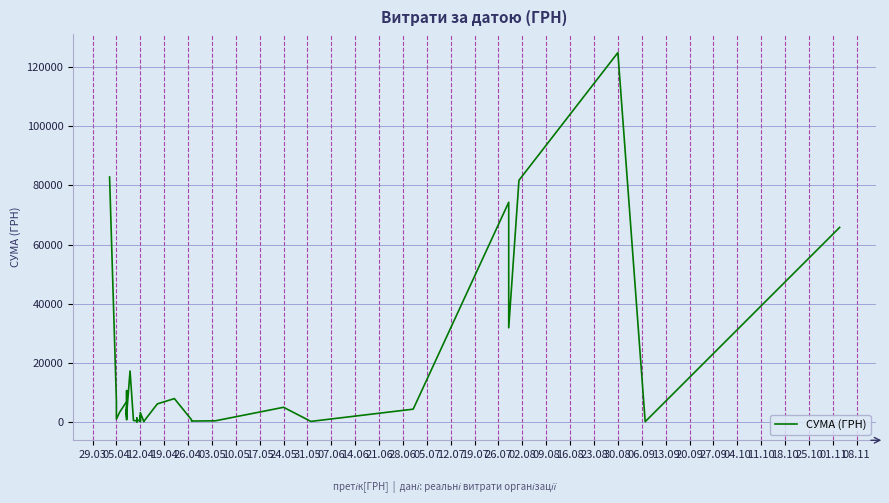

What is the sum of all values?

564444.3